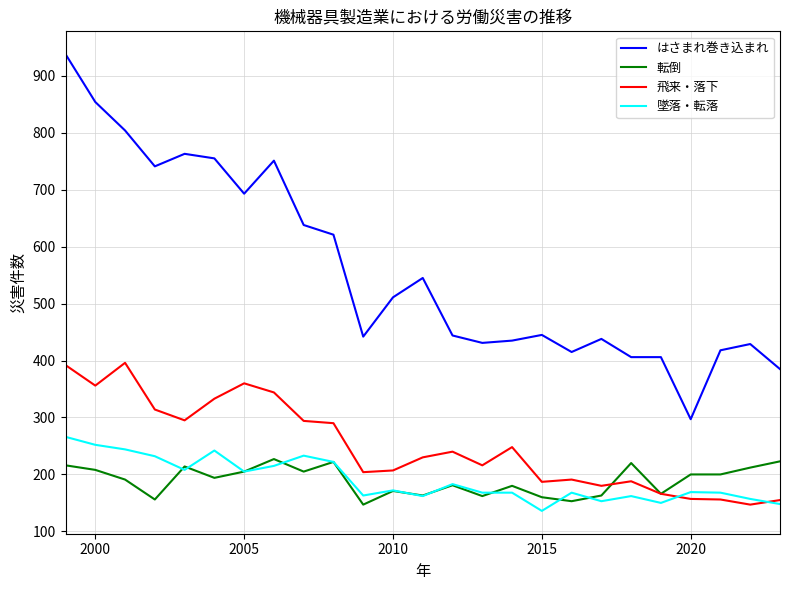

True or false: はさまれ巻き込まれ and 転倒 cross at least once.

False